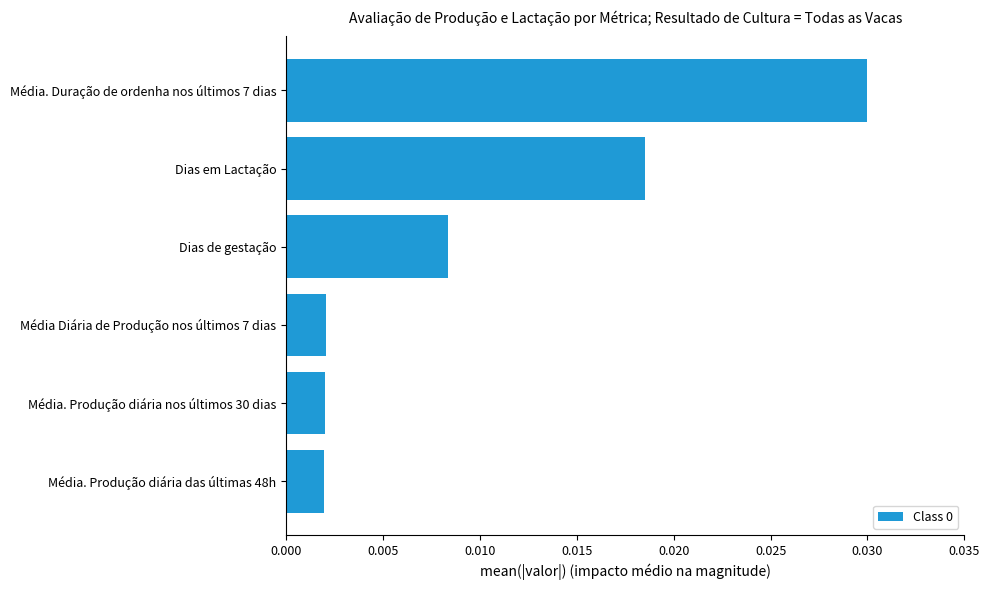

Between Média. Duração de ordenha nos últimos 7 dias and Média. Produção diária das últimas 48h, which is larger?

Média. Duração de ordenha nos últimos 7 dias